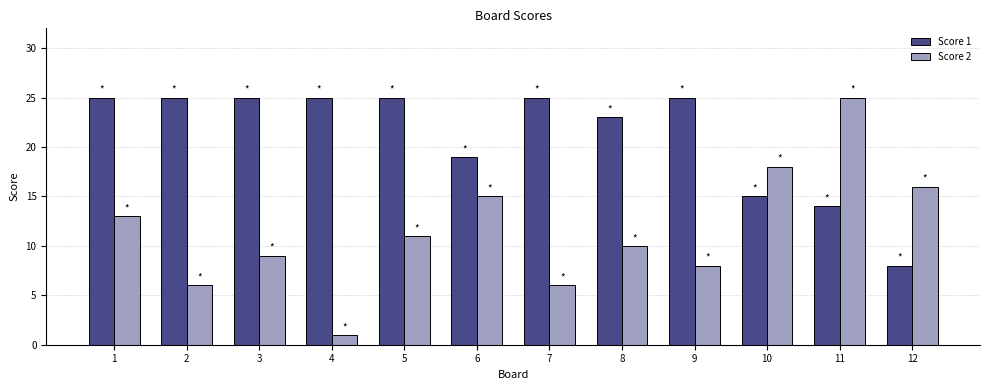

At how many categories does at least one series exceed 6?

12